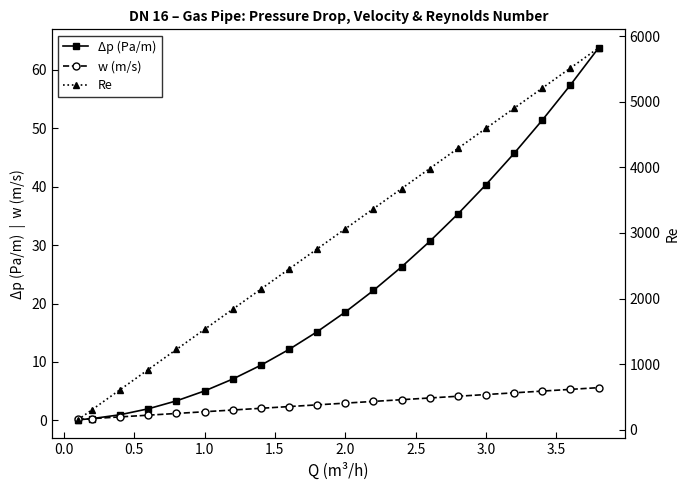

What is the value of the Δp (Pa/m) point at the 18th from the left?

51.4